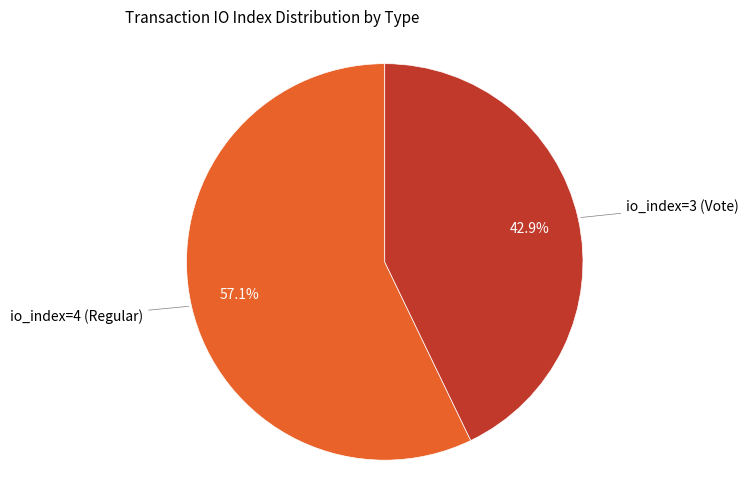

What percentage is NOT represented by io_index=4 (Regular)?

42.9%